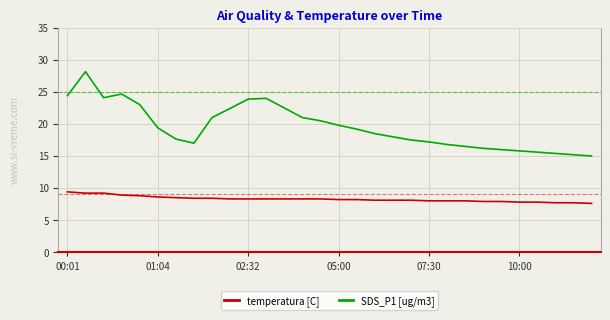

List the series in order of their overall mean, highest first.

SDS_P1 [ug/m3], temperatura [C]